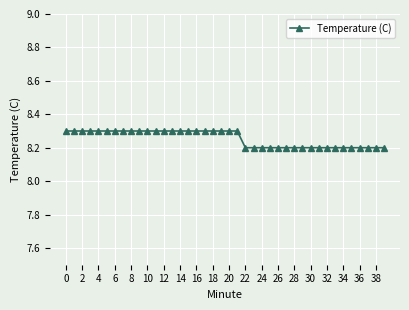

What is the minimum value shown in the chart?

8.2